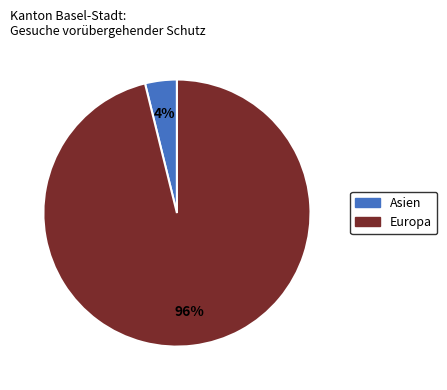

To the nearest percent, what is the average slice percentage?

50%